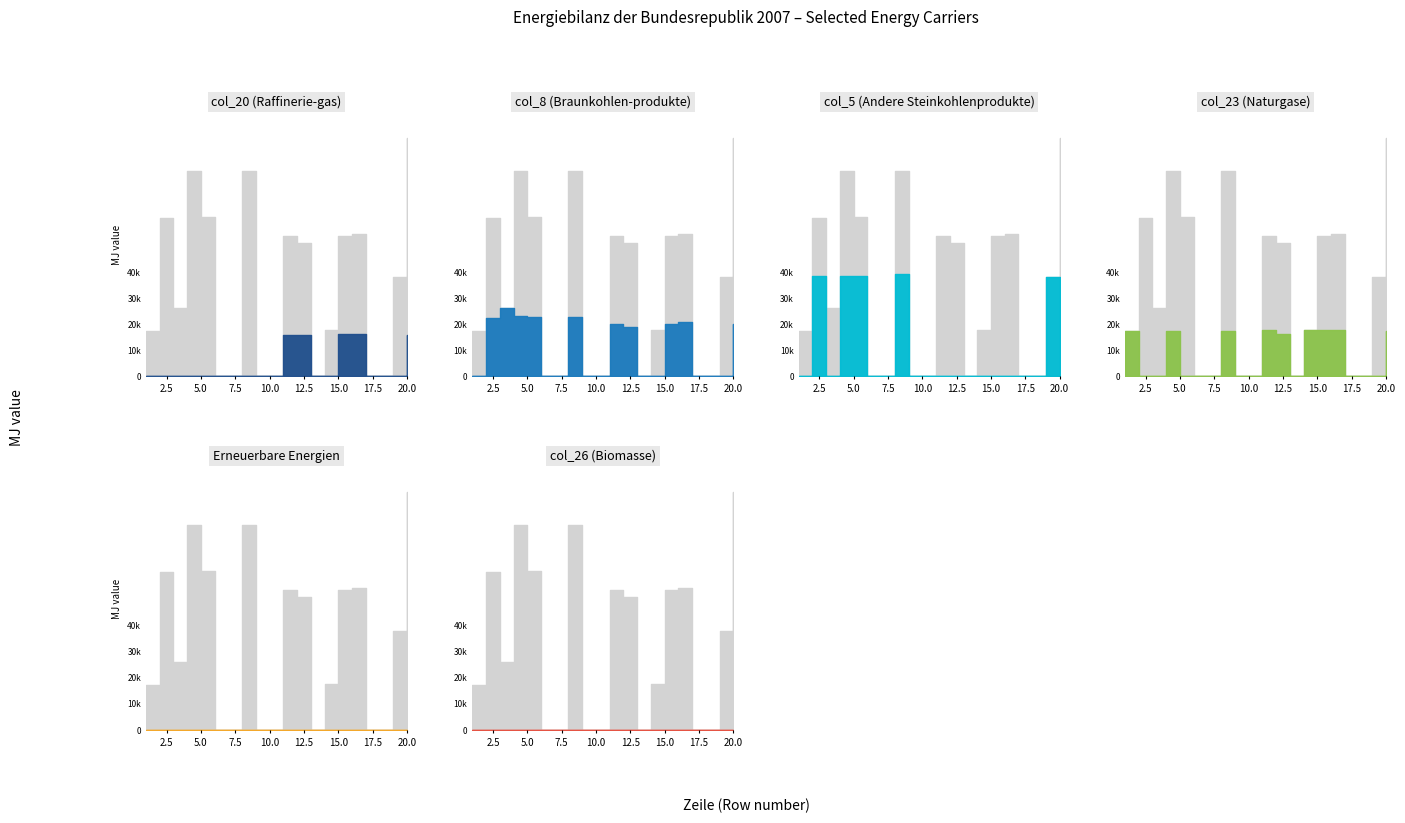

At which label does col_20 (Raffinerie-gas) reach its minimum?

1